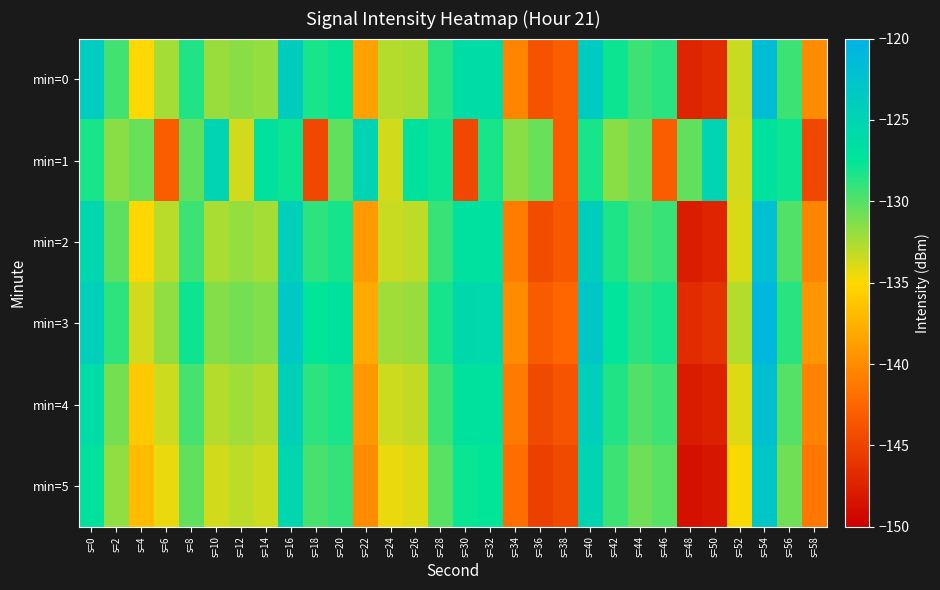

Which has a higher value, s=28 or s=56?

s=28